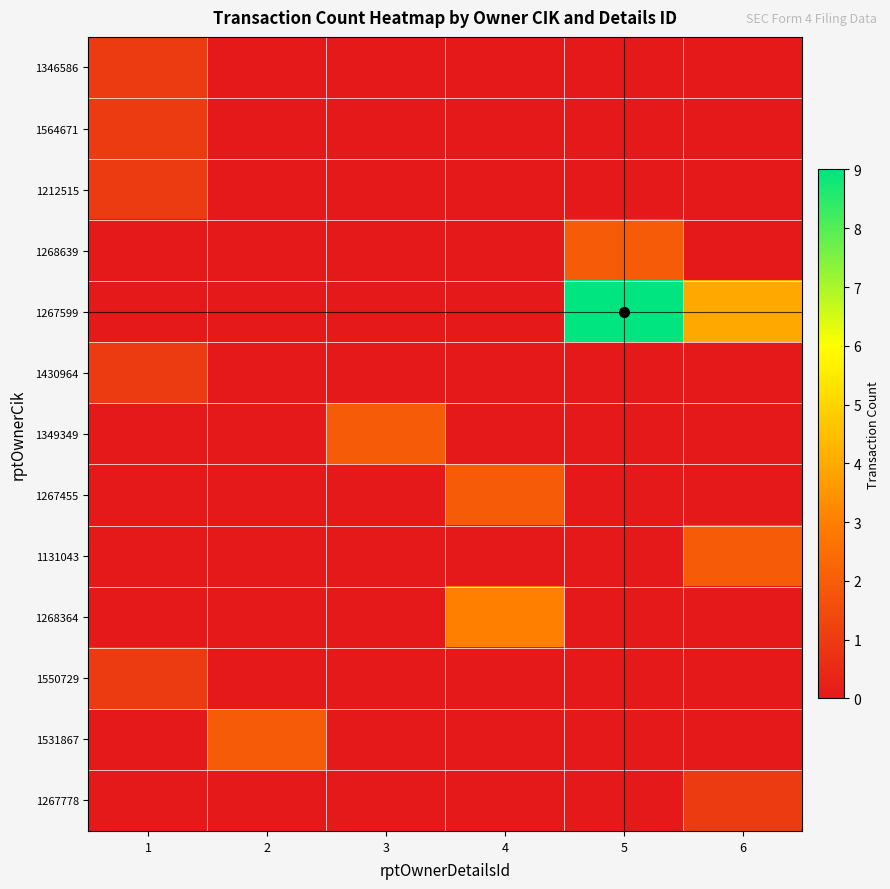

How many series are shown in this chart?

13